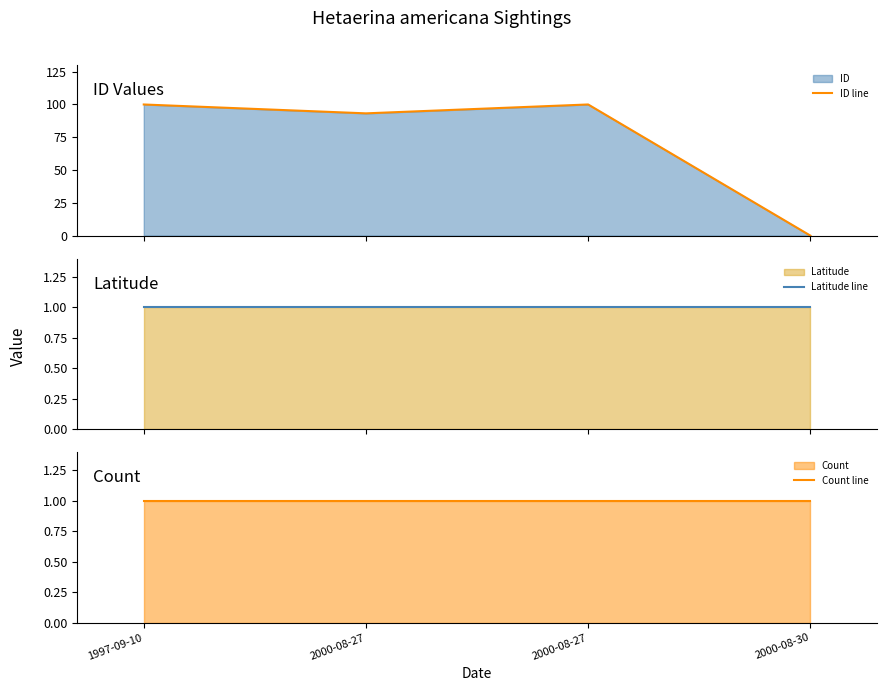

The value of ID line at 1997-09-10 is 62.0. True or false?

False